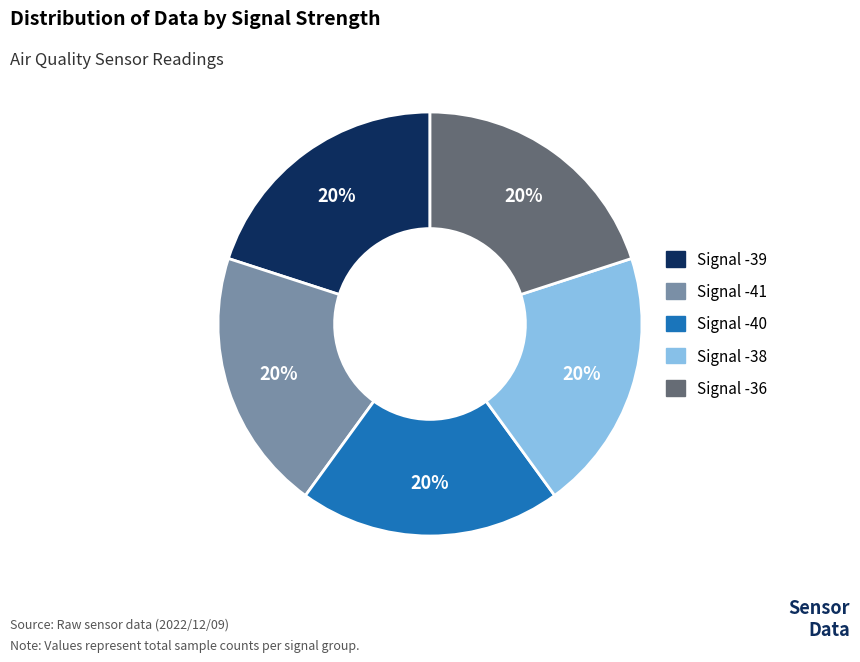

Approximately how many times larger is the value at Signal -39 compared to Signal -38?

1.0